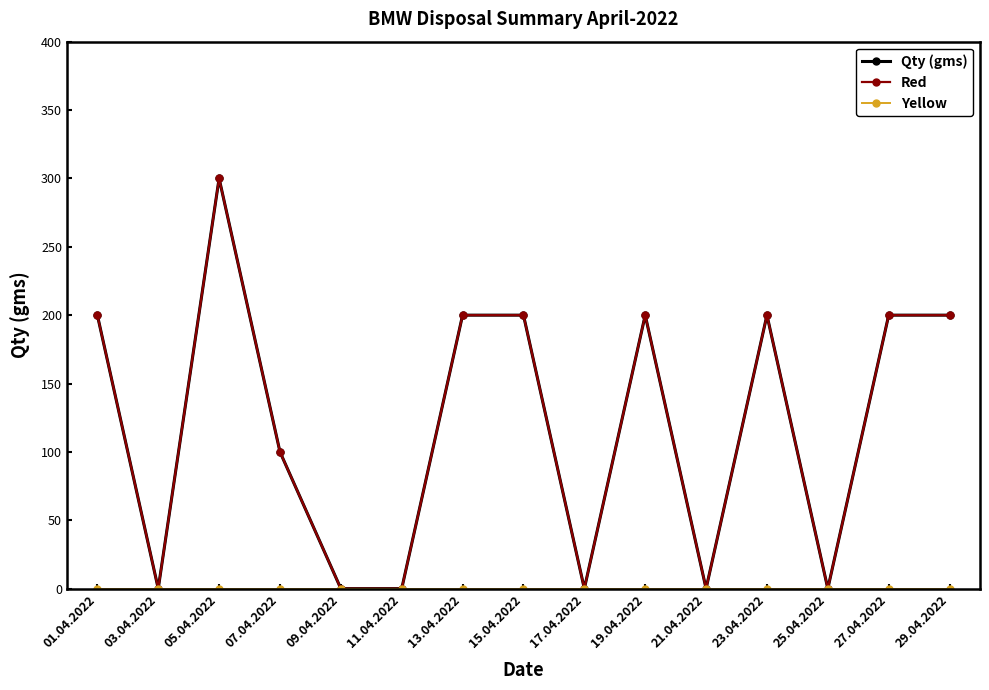

The value of Qty (gms) at 21.04.2022 is 0. True or false?

True